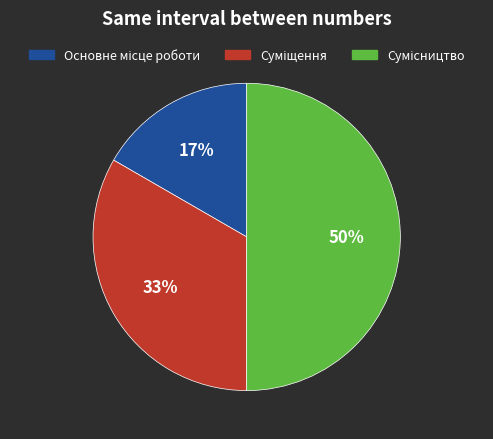

To the nearest percent, what is the difference between the largest and smallest slice percentages?

33%